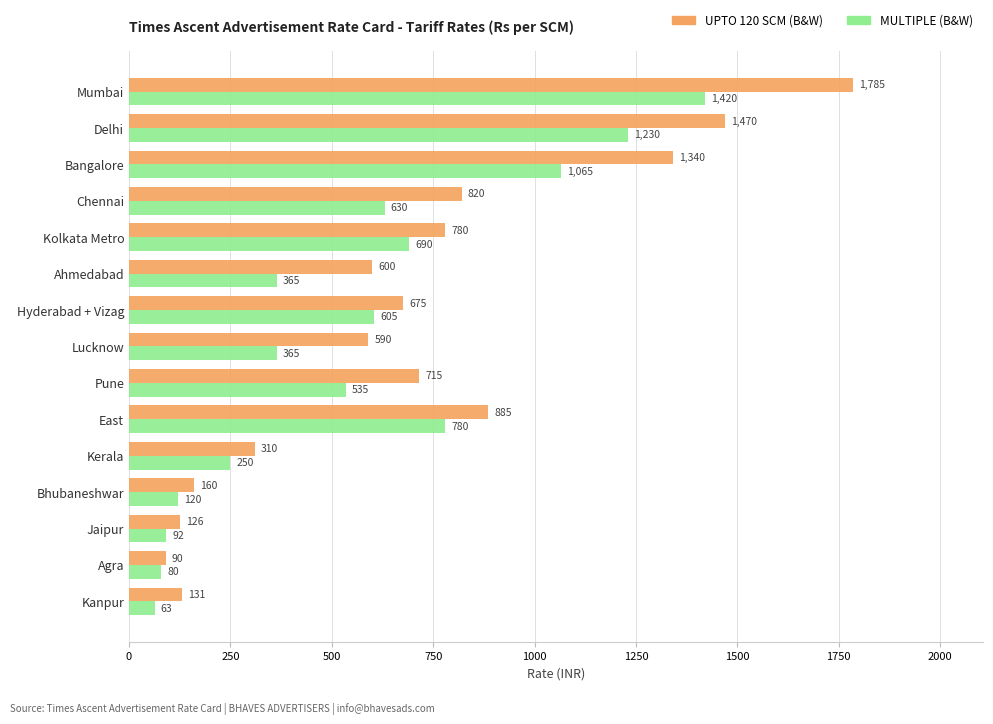

How many data points in MULTIPLE (B&W) are less than 535?

7